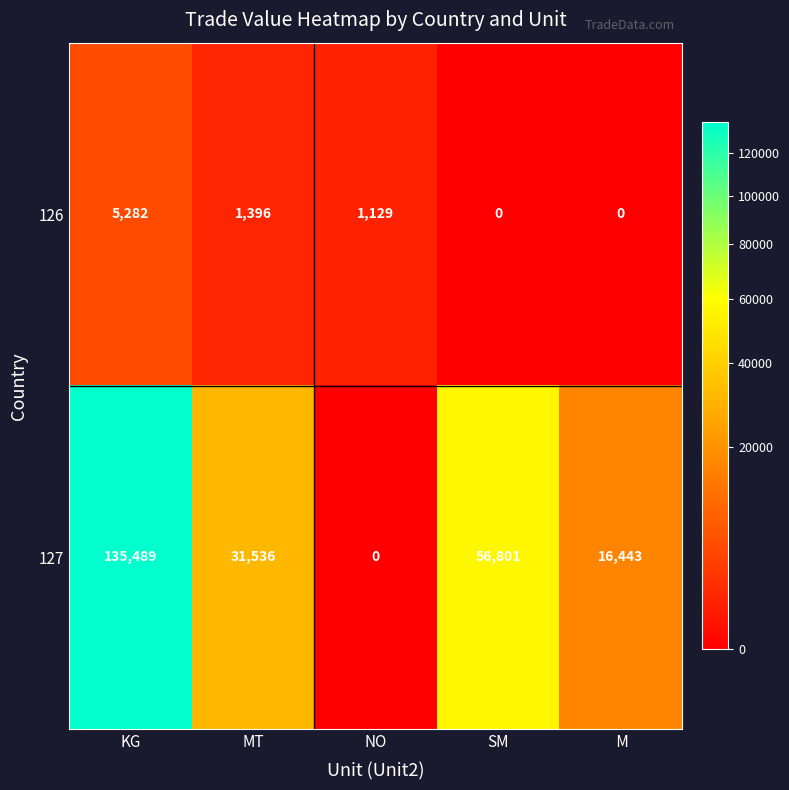

Rank the series by their average value, from highest to lowest.

127, 126